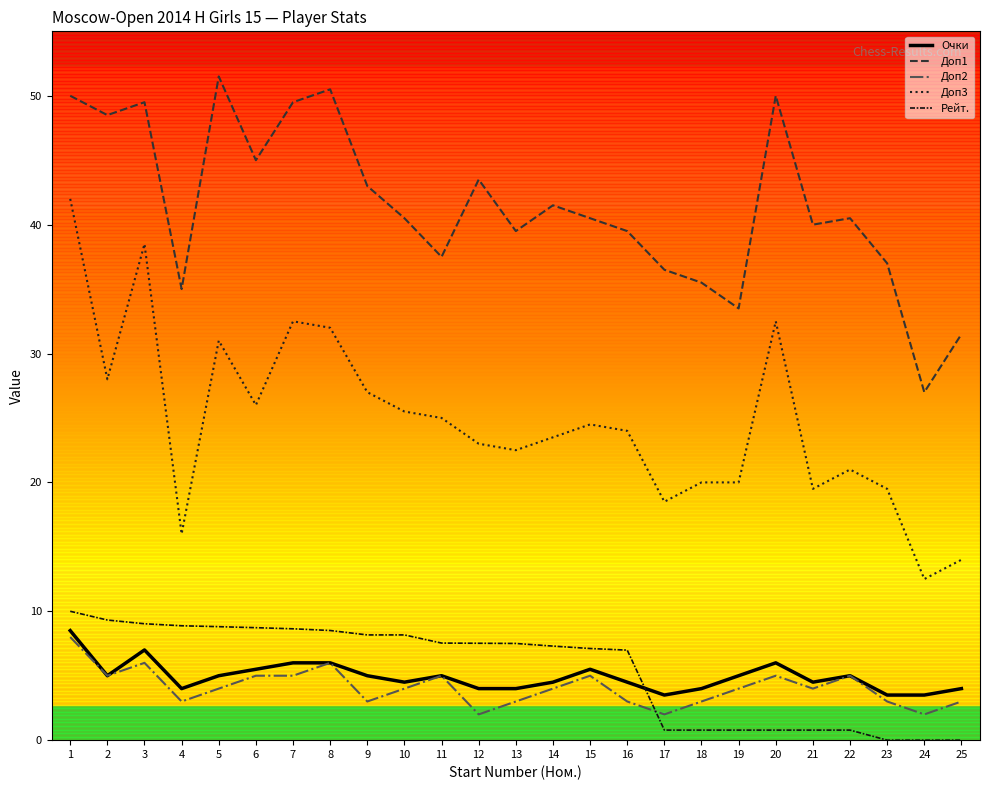

What is the difference between the maximum and minimum values in the Доп2 series?

6.0